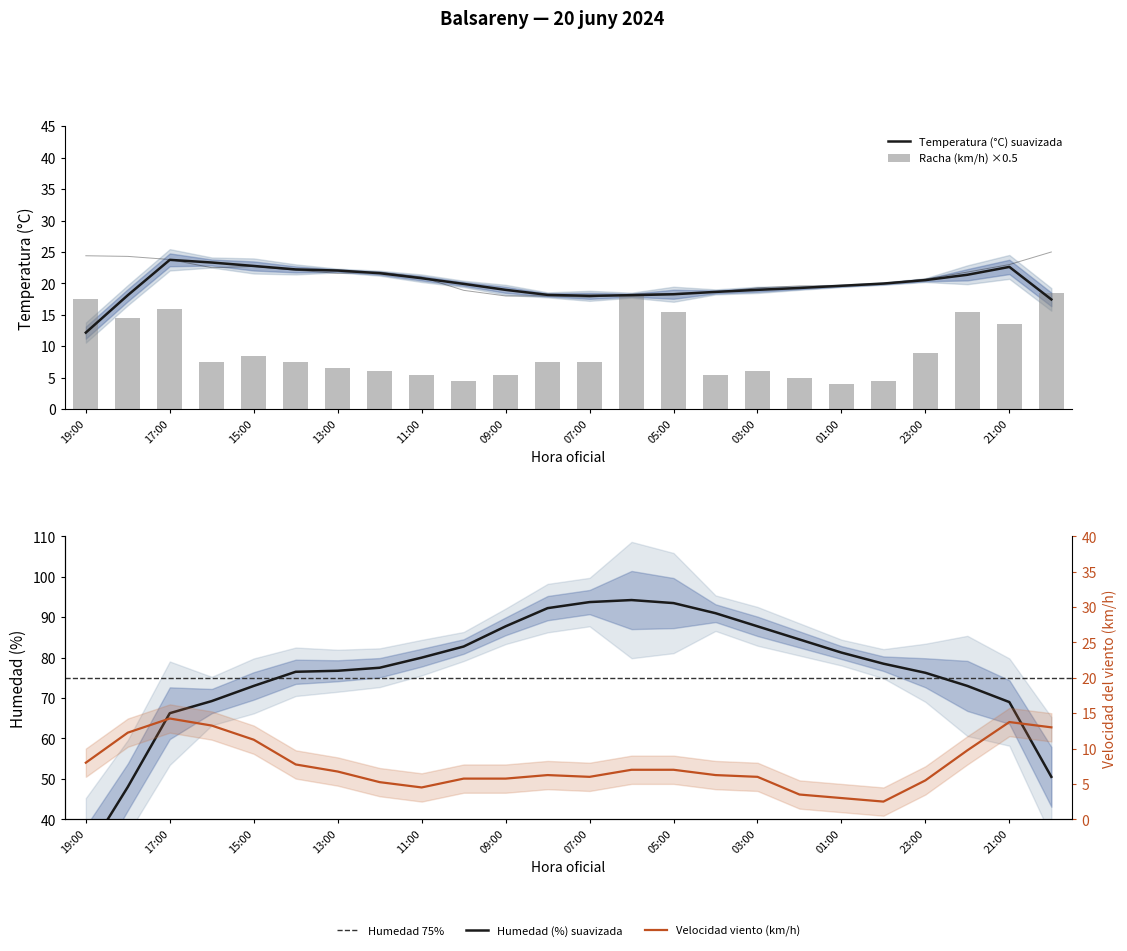

Where is Temperatura (°C) nearest to the value 21?

11:00